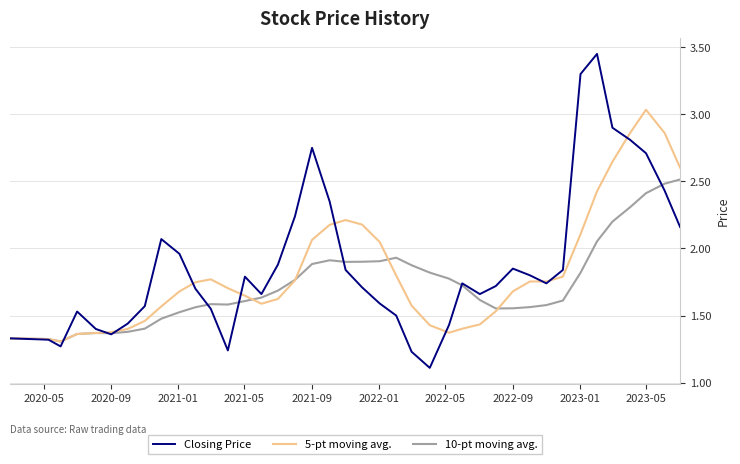

Which series has the largest range (max minus min)?

Closing Price